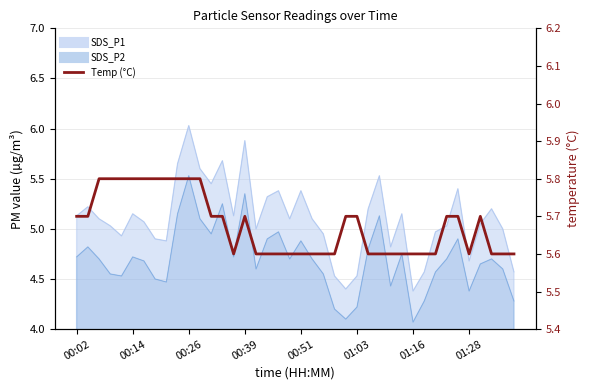

What is the ratio of the value at 38 to the value at 22?

1.0